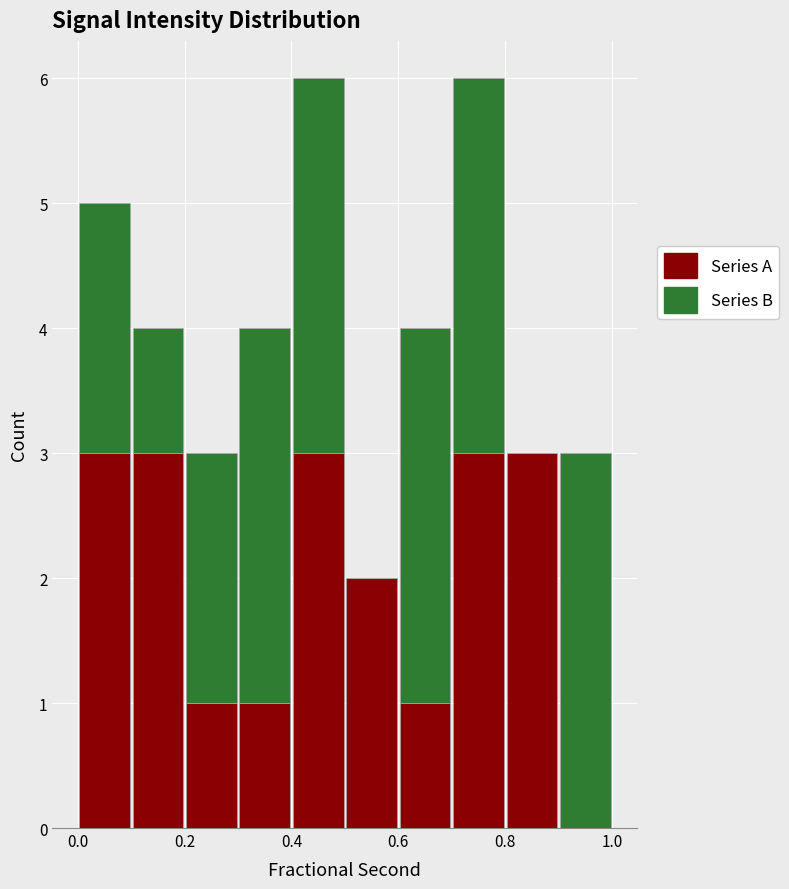

Reading left to right, list every stacked bar in this chart as the range it spans on the x-axis followed by its total height. The values are not printed on the chart, so give them approximately, as read against the axis.

0.0 to 0.1: 5
0.1 to 0.2: 4
0.2 to 0.3: 3
0.3 to 0.4: 4
0.4 to 0.5: 6
0.5 to 0.6: 2
0.6 to 0.7: 4
0.7 to 0.8: 6
0.8 to 0.9: 3
0.9 to 1.0: 3